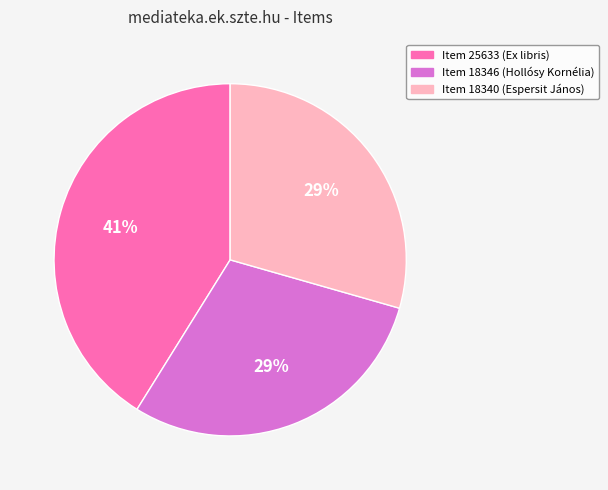

Which has a higher value, Item 25633 (Ex libris) or Item 18340 (Espersit János)?

Item 25633 (Ex libris)